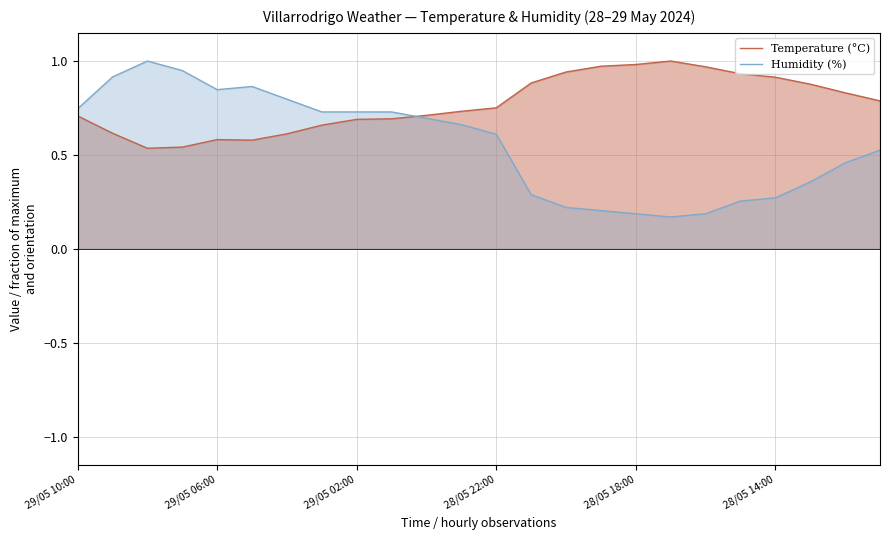

Which series has the widest spread of values?

Humidity (%)